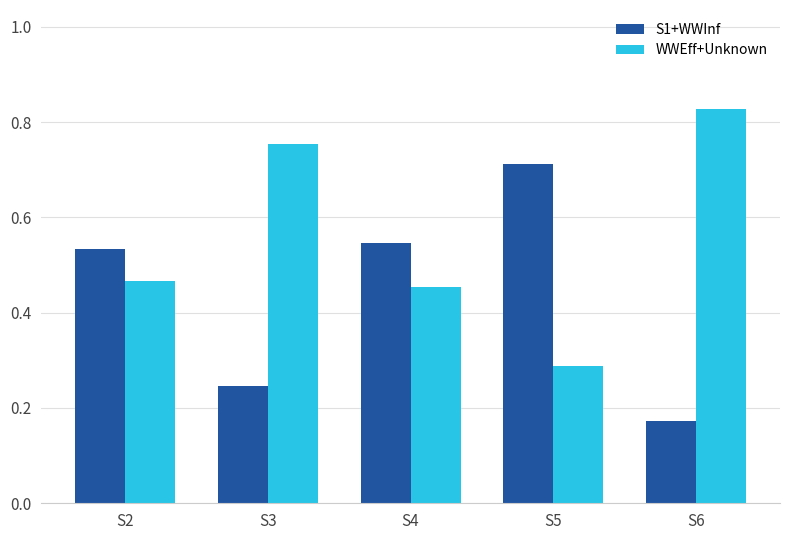

What is the average value of the WWEff+Unknown series?

0.6